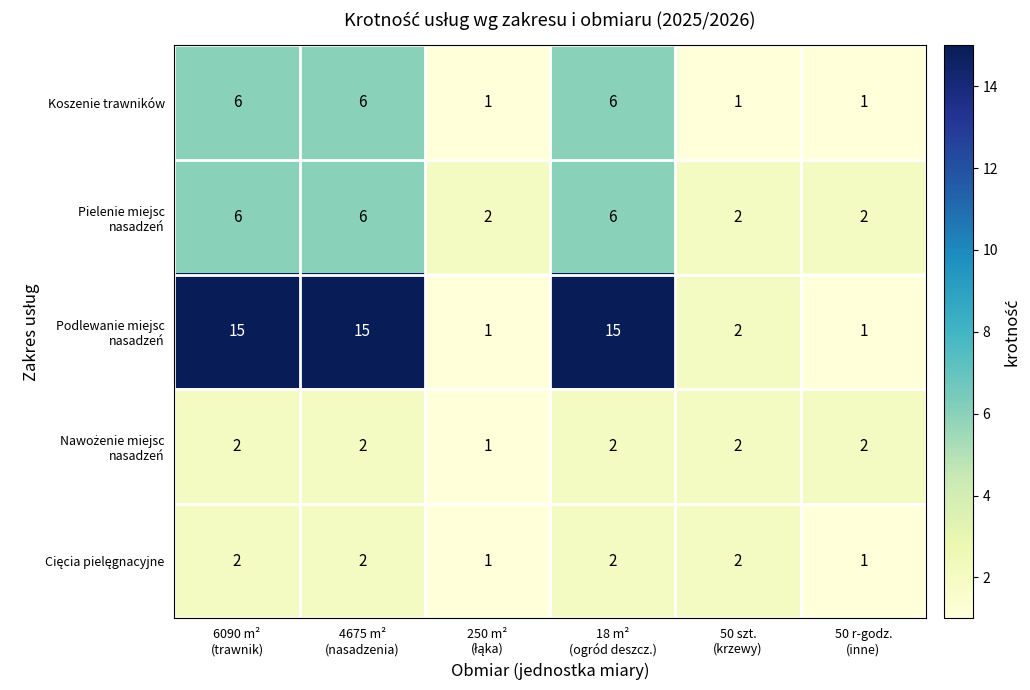

At how many categories does at least one series exceed 13?

3